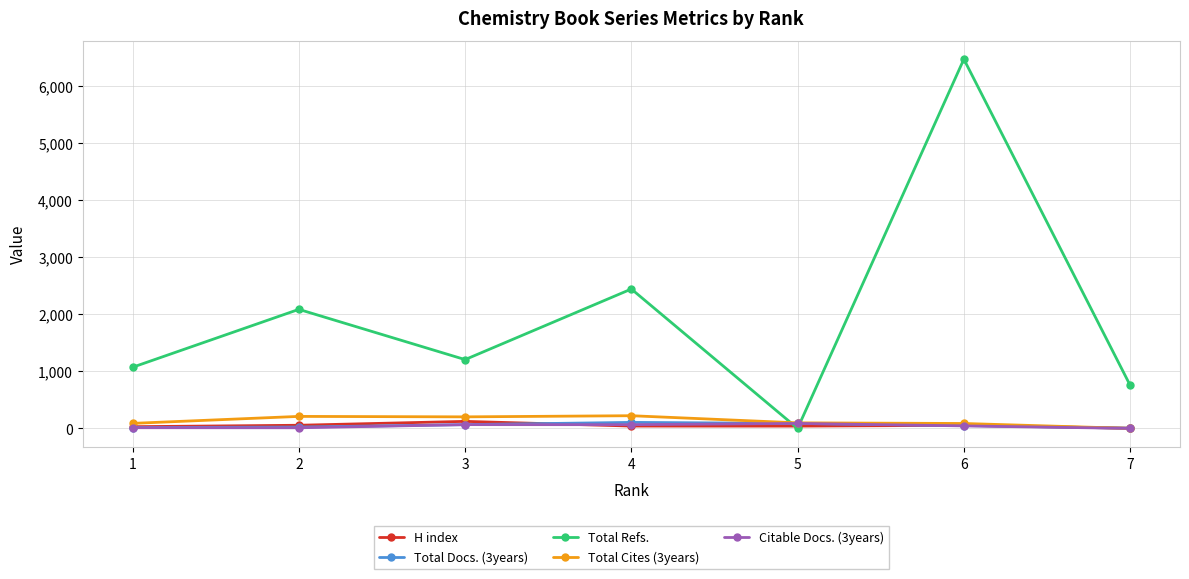

Does the chart display data point markers on the line(s)?

Yes